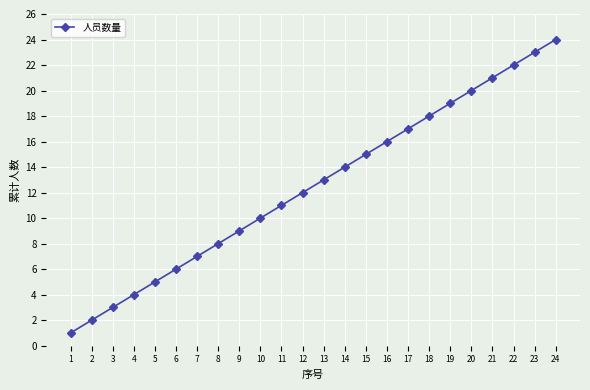

How many lines are shown in the chart?

1